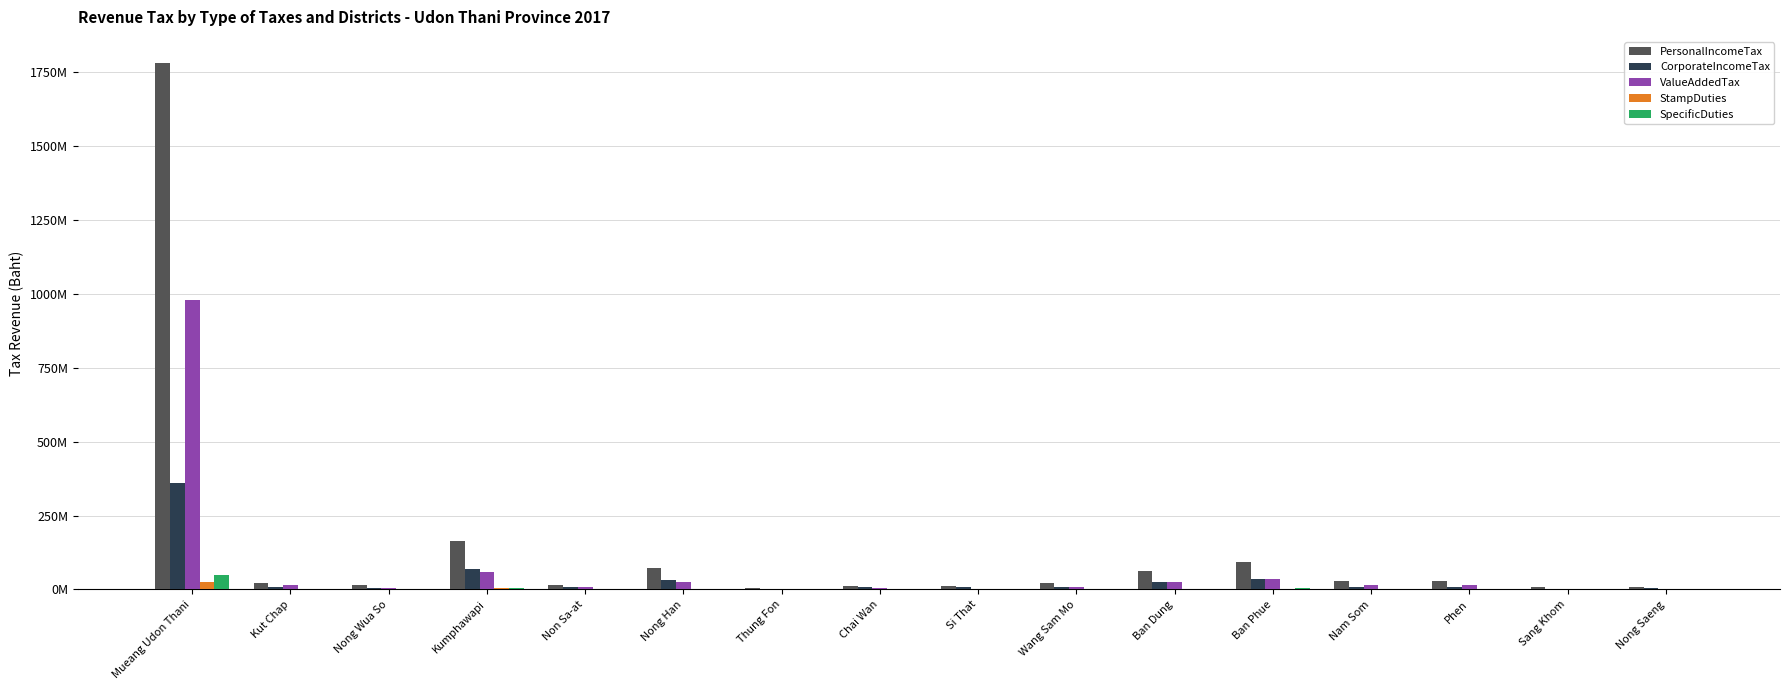

What is the total value across all series at Si That?

20588876.3